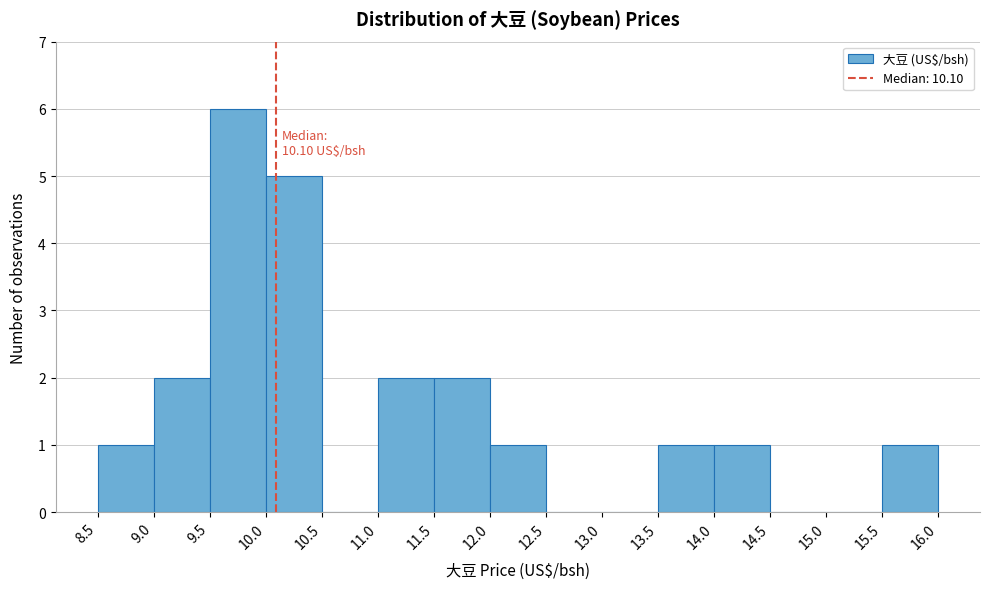

Which range on the x-axis has the tallest bar?

9.5 to 10.0